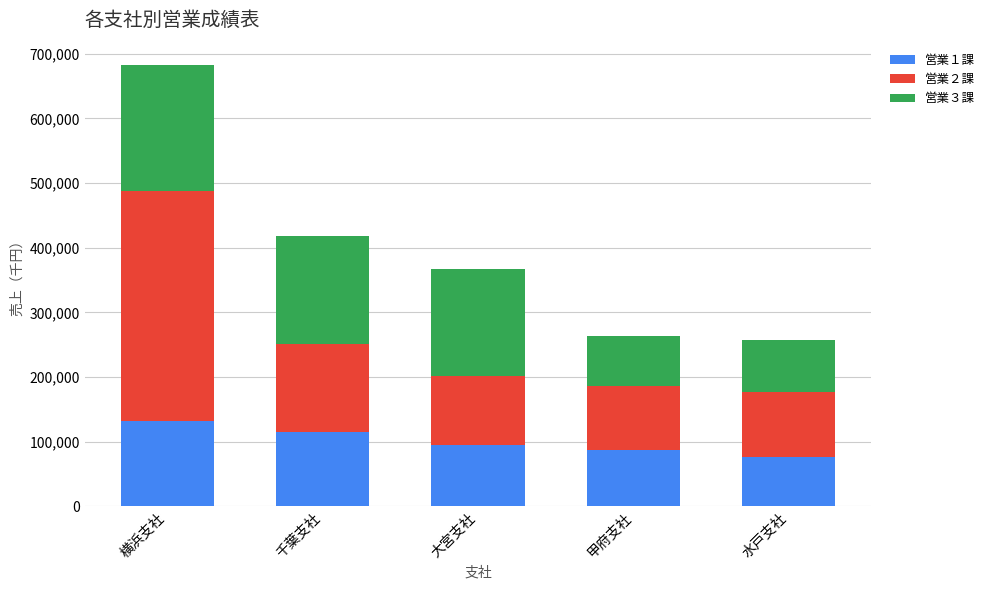

The value of 営業１課 at 水戸支社 is 76851. True or false?

True